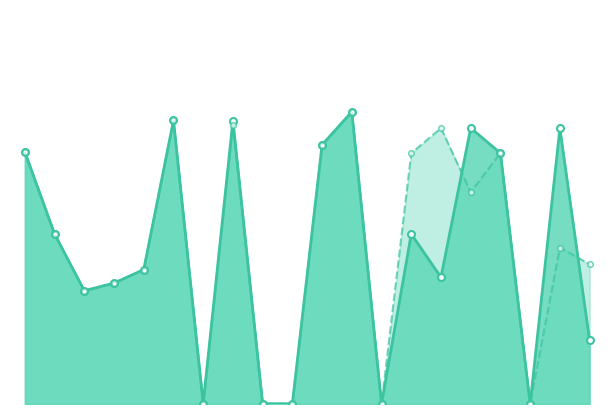

Read the Mobile (Parent) value at 13.

0.9